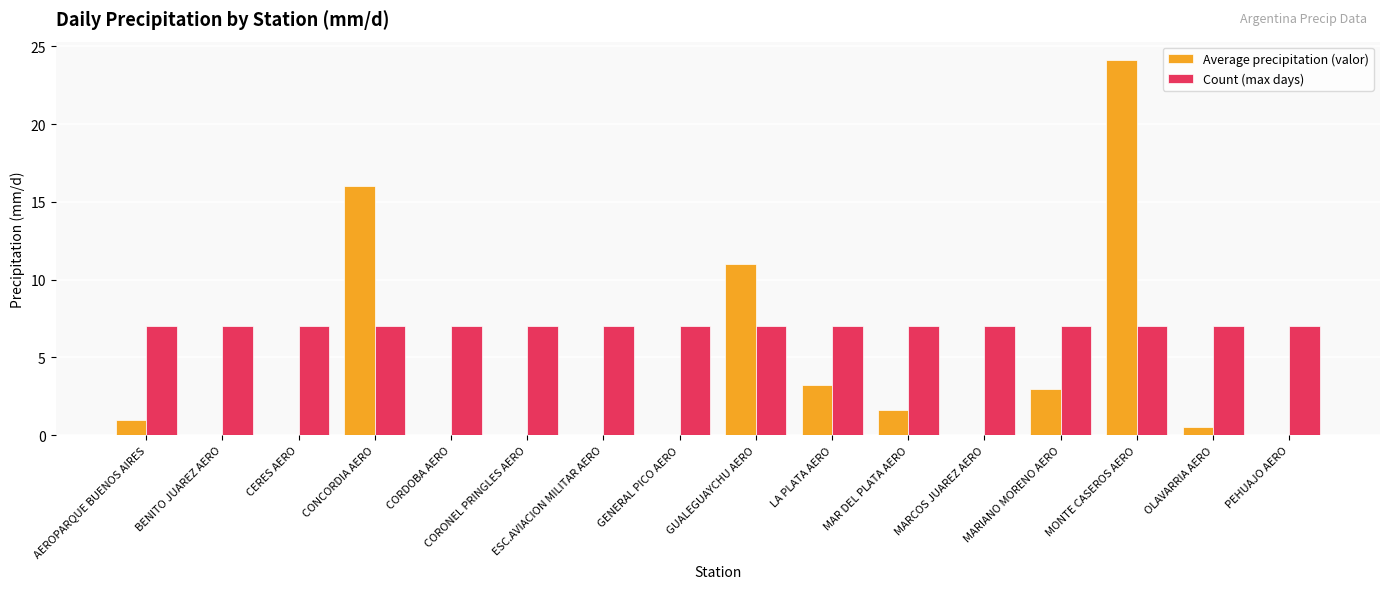

Between BENITO JUAREZ AERO and GUALEGUAYCHU AERO, which series saw the biggest shift?

Average precipitation (valor)